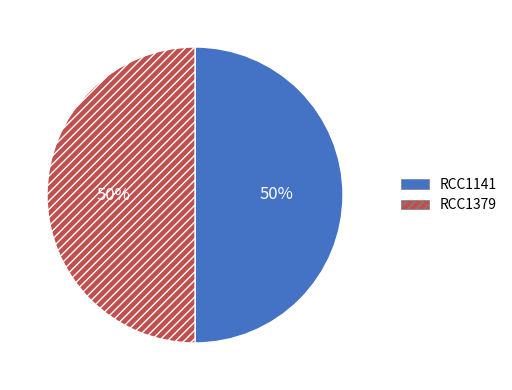

To the nearest percent, what percentage of the pie is RCC1141?

50%